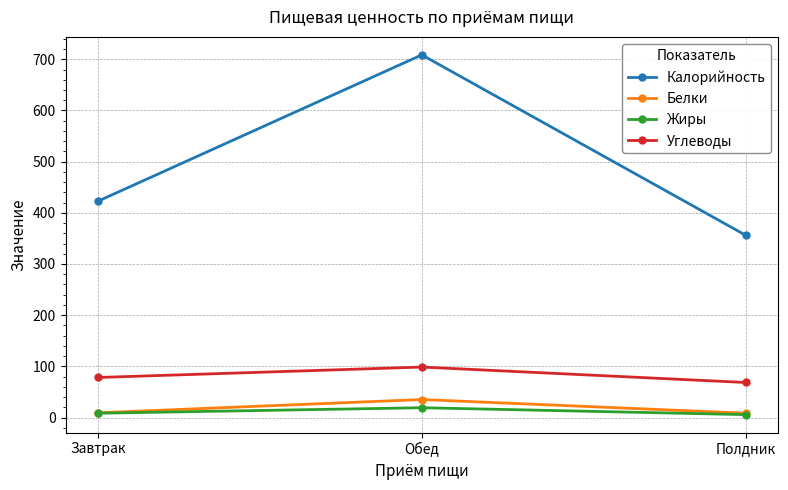

What is the difference between the highest and lowest values at Обед?

689.6